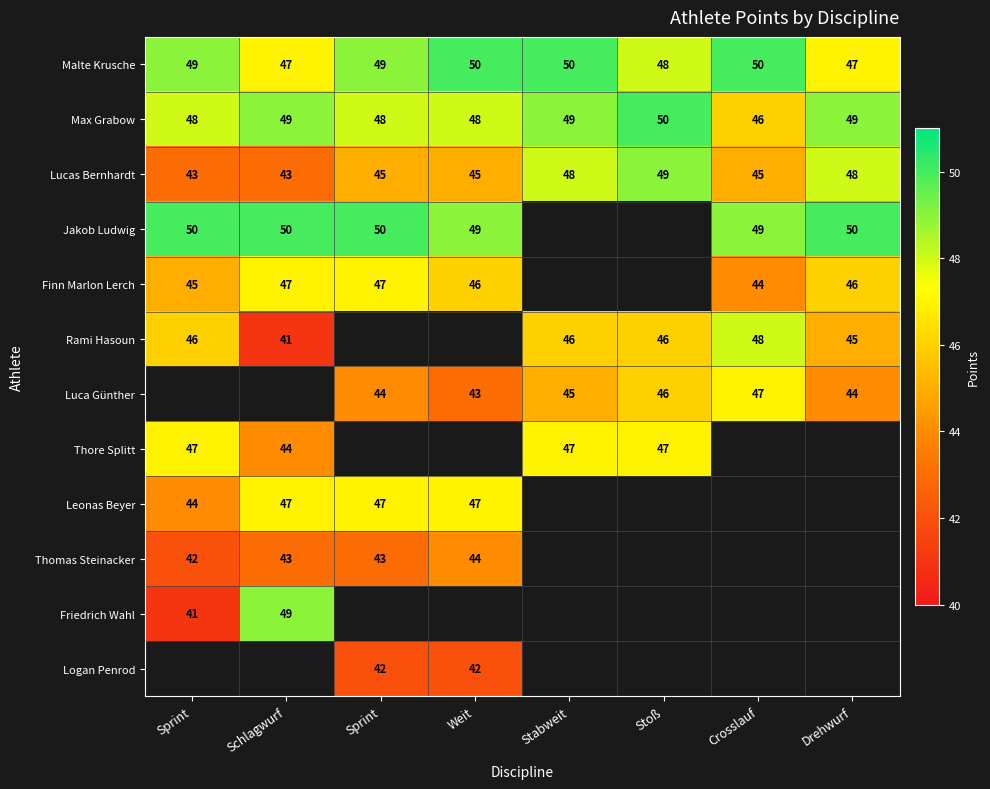

Where does the Luca Günther series first go above 44?

Stabweit